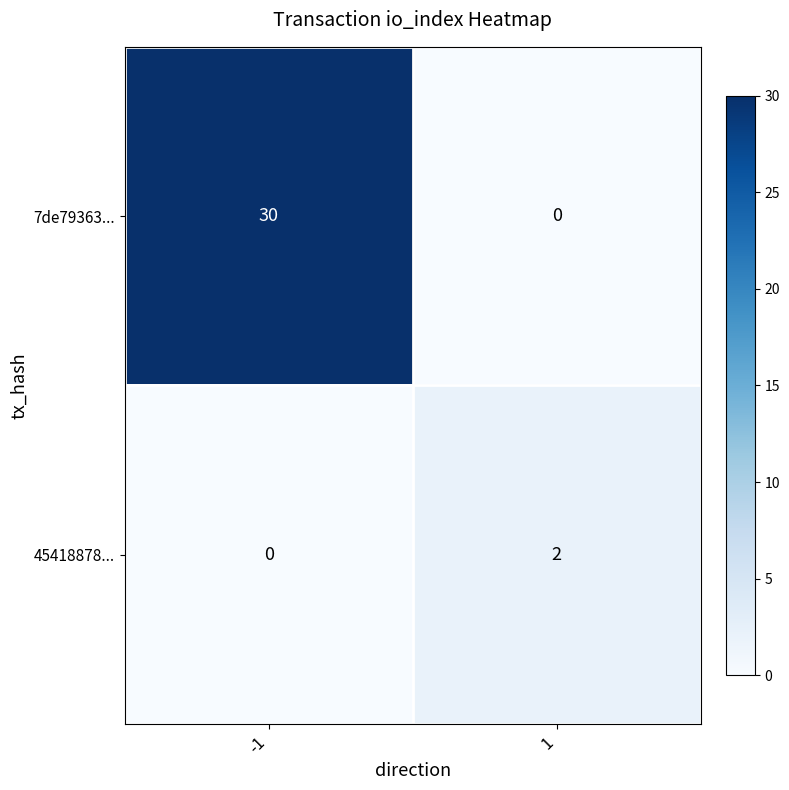

Read the 7de79363... value at -1.

30